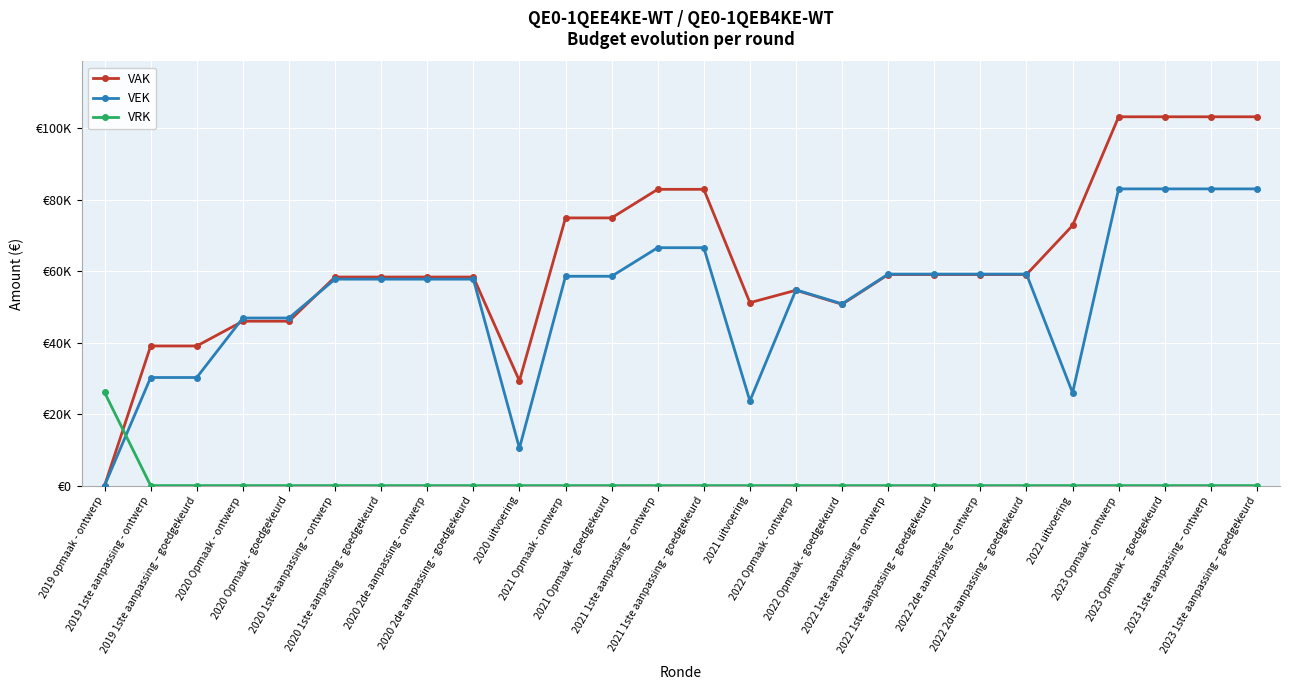

Rank the series at 2019 opmaak - ontwerp from highest to lowest value.

VRK, VAK, VEK